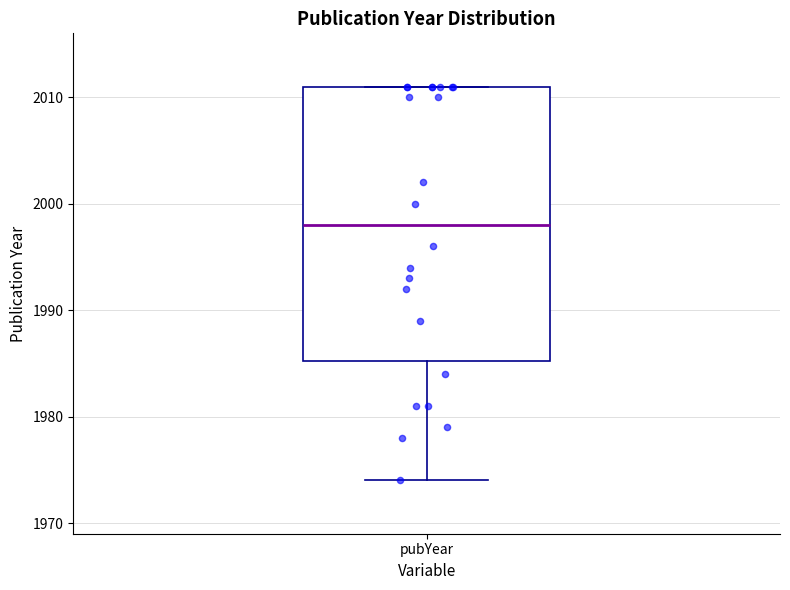

Read this box plot against the y-axis: the position of the median line, the range covered by the box, and the ends of both whiskers. The values are not printed on the chart, so give them approximately, as read against the axis.

median 1998, box 1985 to 2011, whiskers 1974 to 2011